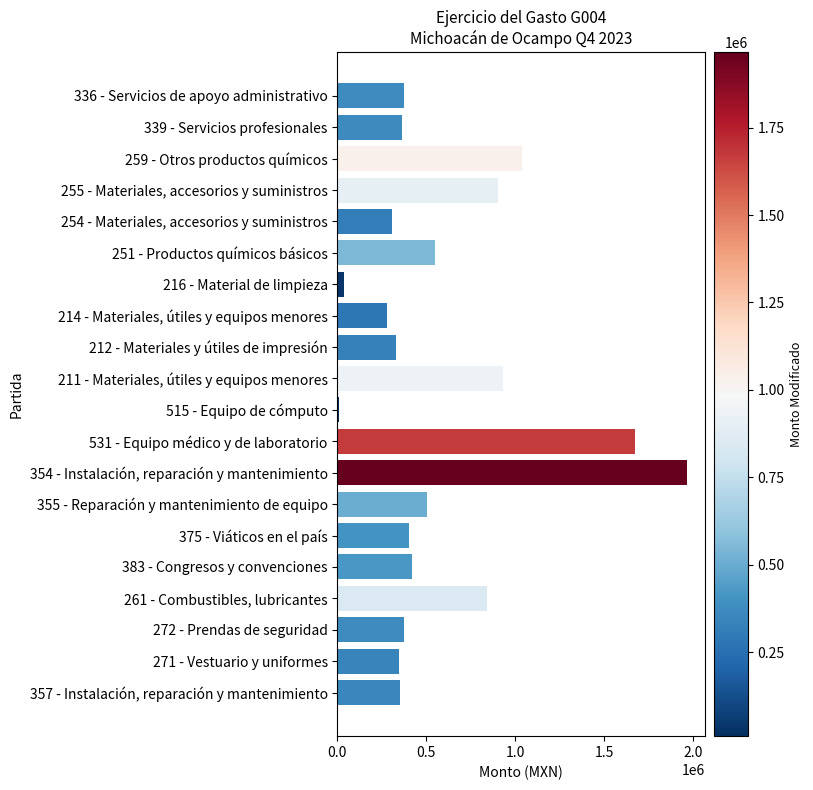

What is the difference between the maximum and minimum values?

1955402